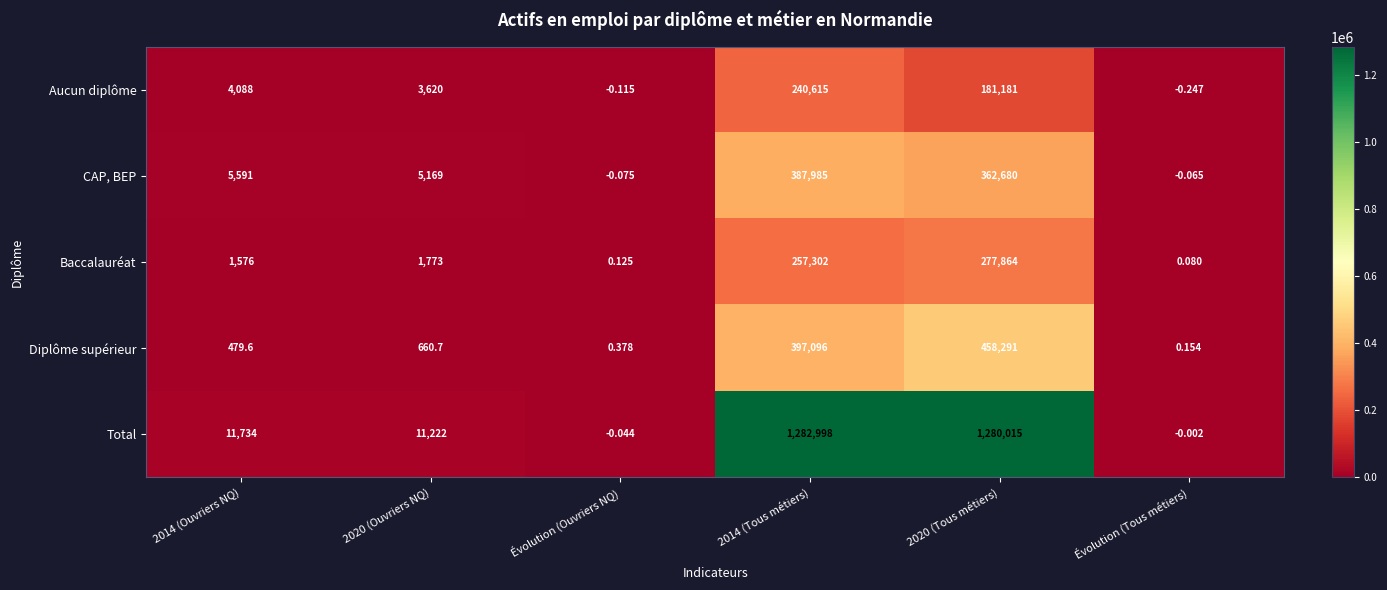

Rank the series by their maximum value, from lowest to highest.

Aucun diplôme, Baccalauréat, CAP, BEP, Diplôme supérieur, Total